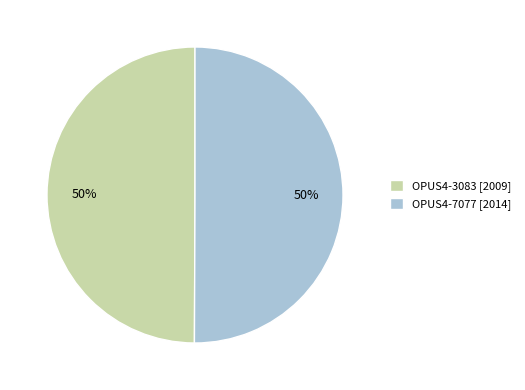

To the nearest percent, what is the average slice percentage?

50%